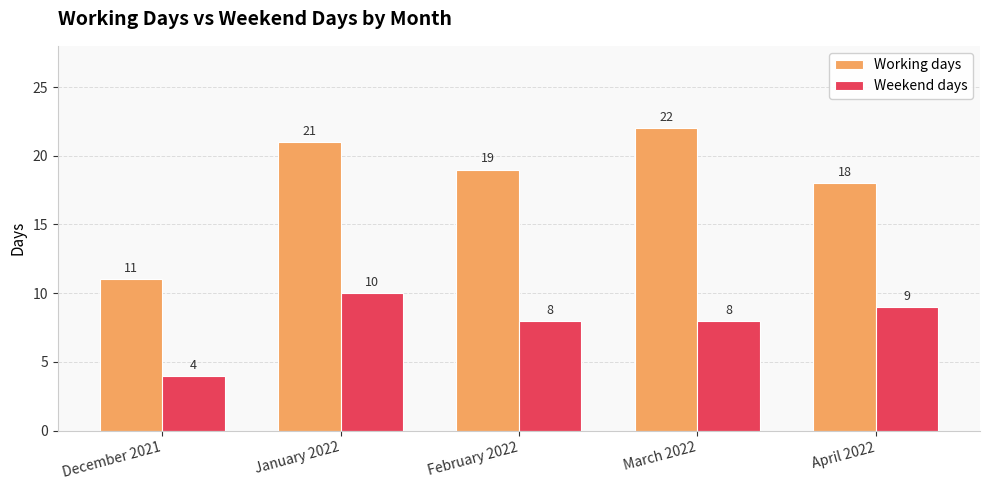

Count the number of data series in this chart.

2